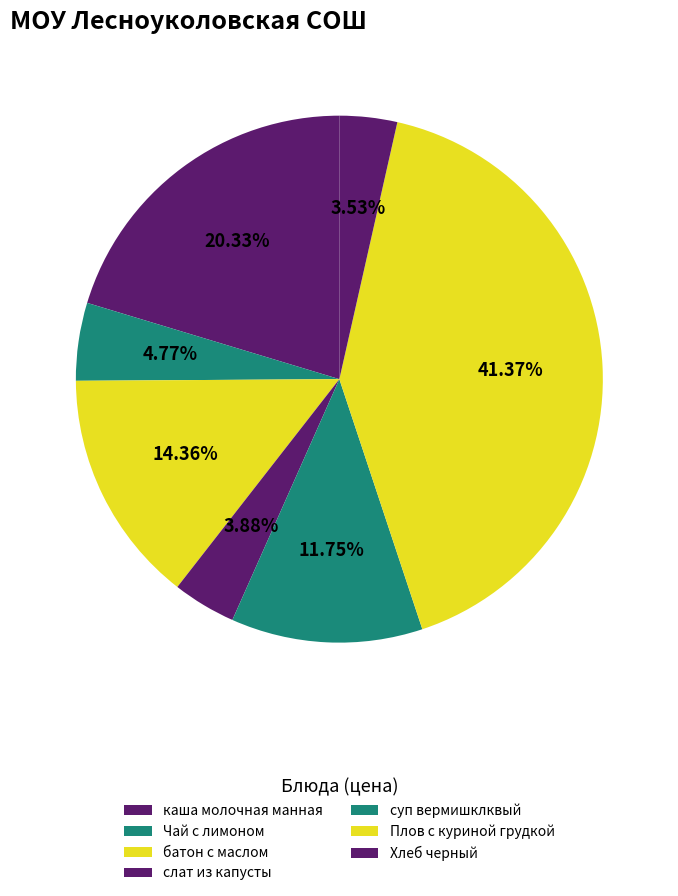

Which has a higher value, каша молочная манная or Плов с куриной грудкой?

Плов с куриной грудкой